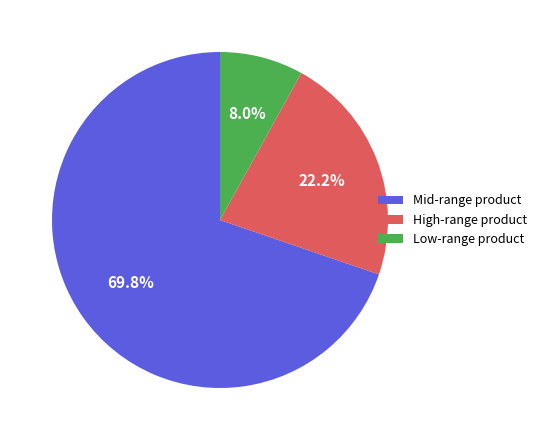

Which has a higher value, Mid-range product or Low-range product?

Mid-range product